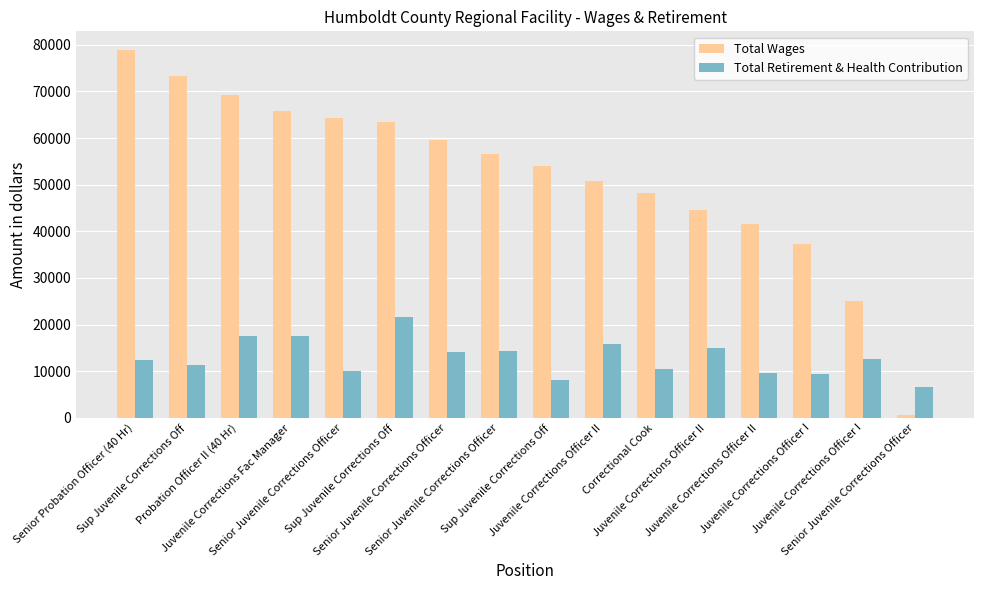

Rank the categories by Total Wages value from lowest to highest.

Senior Juvenile Corrections Officer, Juvenile Corrections Officer I, Juvenile Corrections Officer I, Juvenile Corrections Officer II, Juvenile Corrections Officer II, Correctional Cook, Juvenile Corrections Officer II, Sup Juvenile Corrections Off, Senior Juvenile Corrections Officer, Senior Juvenile Corrections Officer, Sup Juvenile Corrections Off, Senior Juvenile Corrections Officer, Juvenile Corrections Fac Manager, Probation Officer II (40 Hr), Sup Juvenile Corrections Off, Senior Probation Officer (40 Hr)